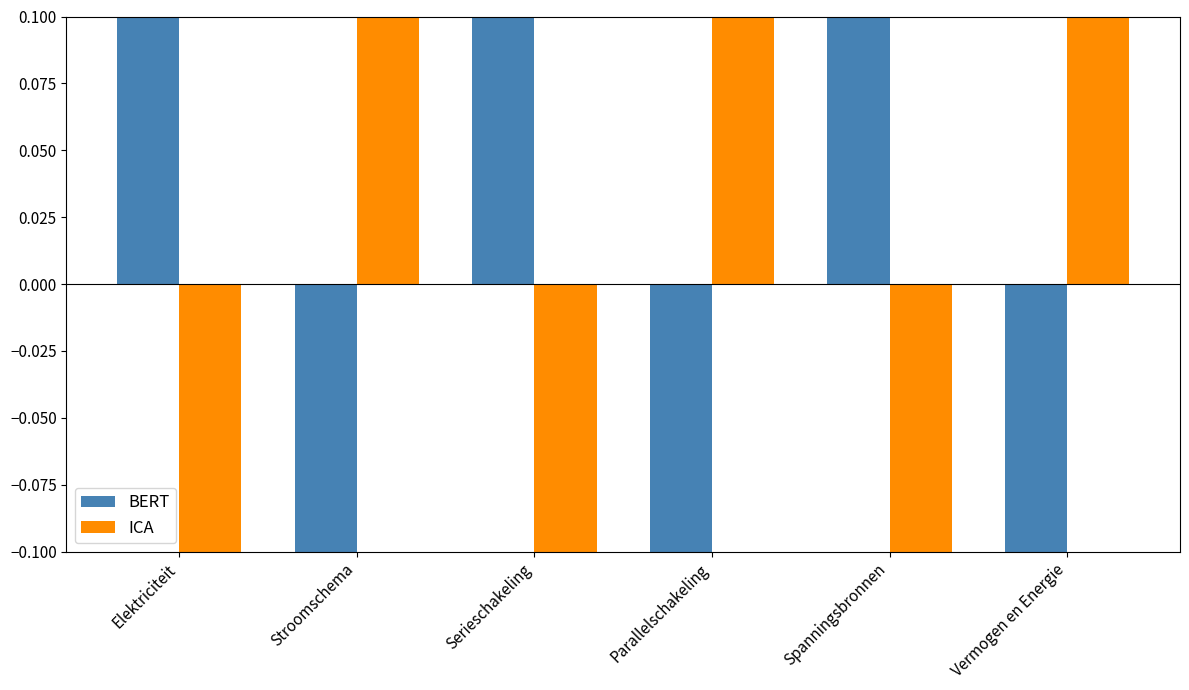

The BERT series shows -0.1 at Parallelschakeling. True or false?

True